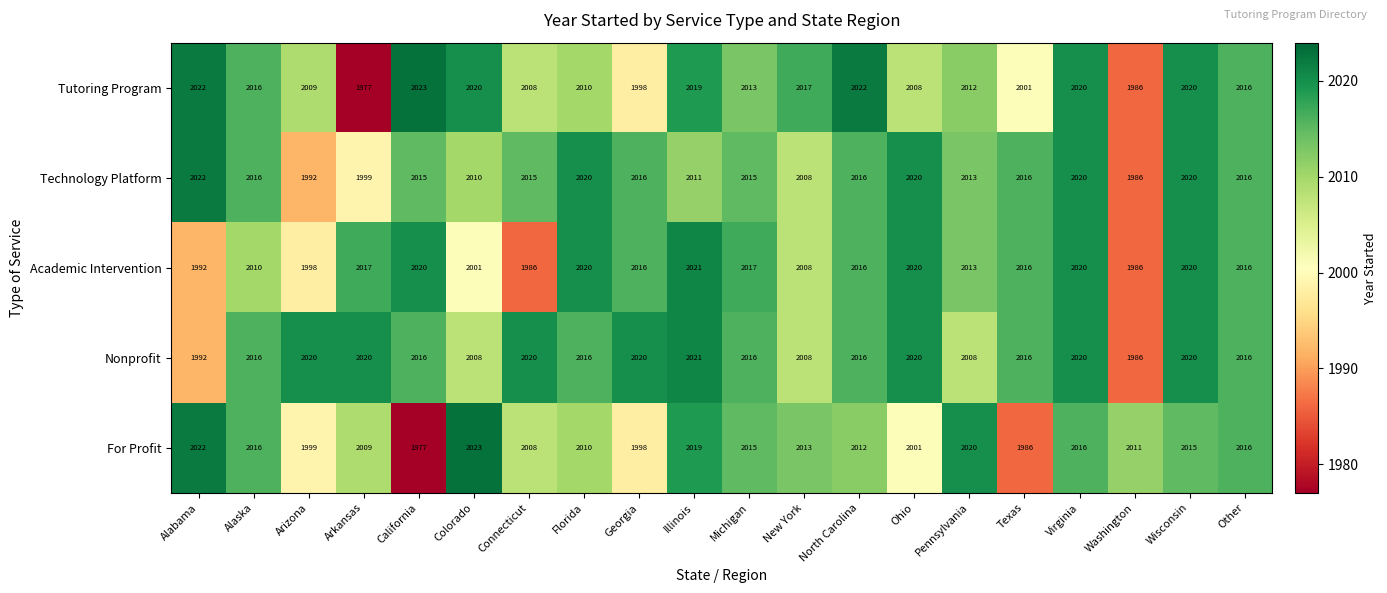

Read the Tutoring Program value at Arkansas, to the nearest 5.

1975